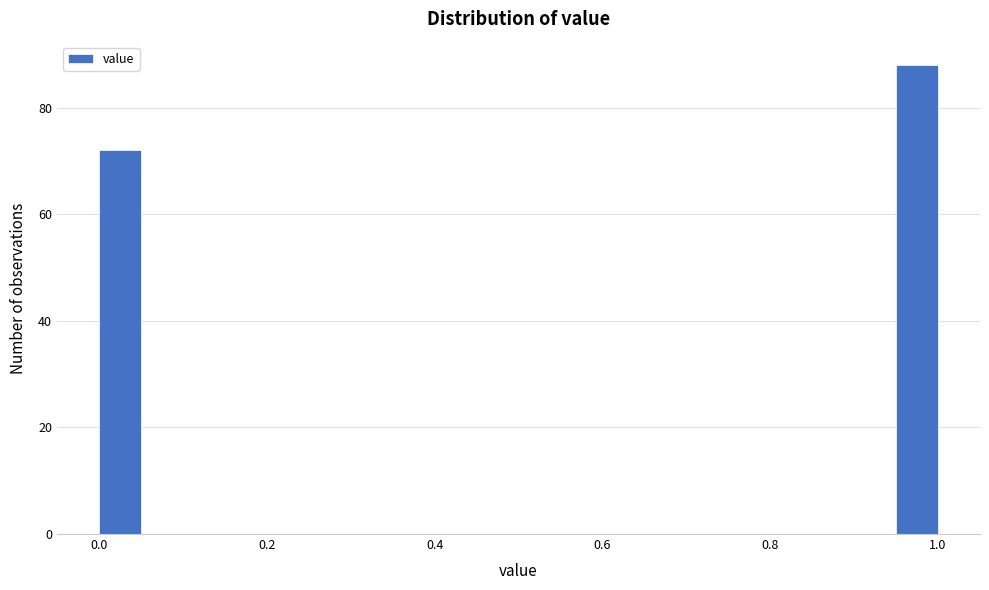

Read against the x-axis, roughly where is the centre of the tallest bar?

0.98